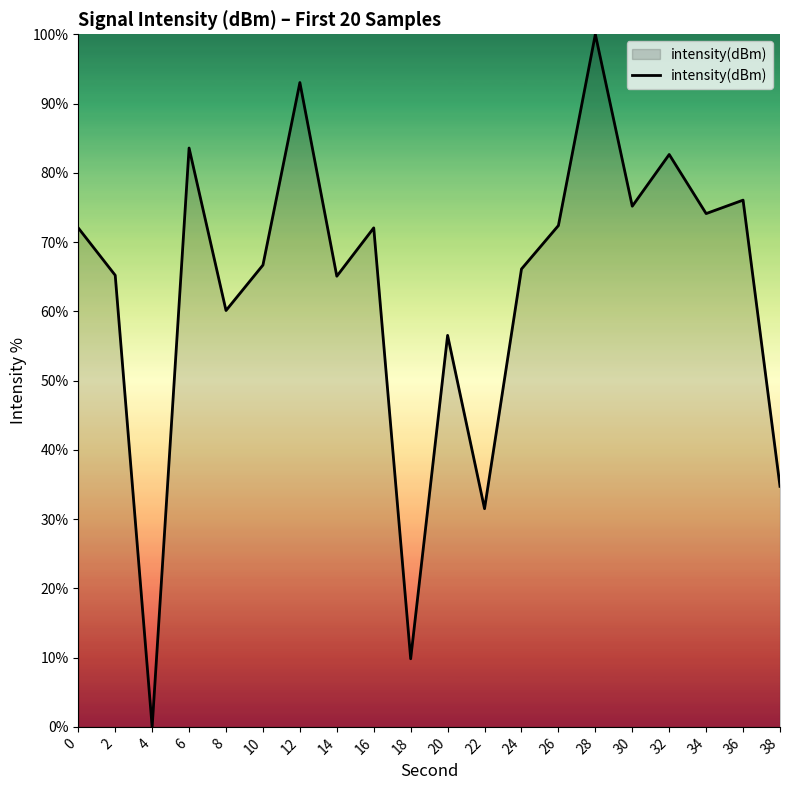

The chart shows a value of 29.6 at 10. True or false?

False